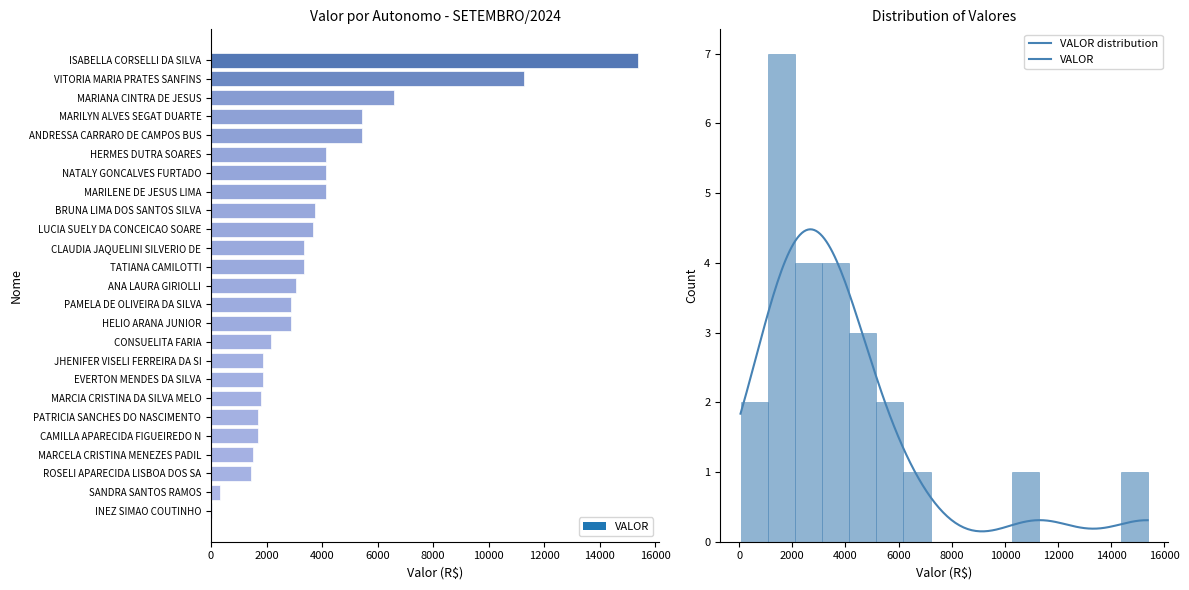

What is the approximate value at MARIANA CINTRA DE JESUS?

6594.7